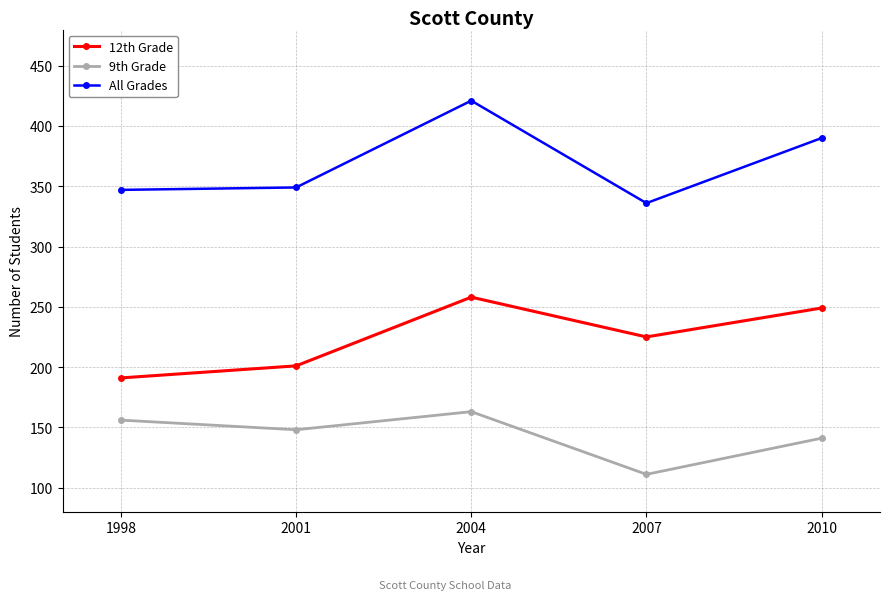

How many interior local valleys does the 12th Grade series have?

1